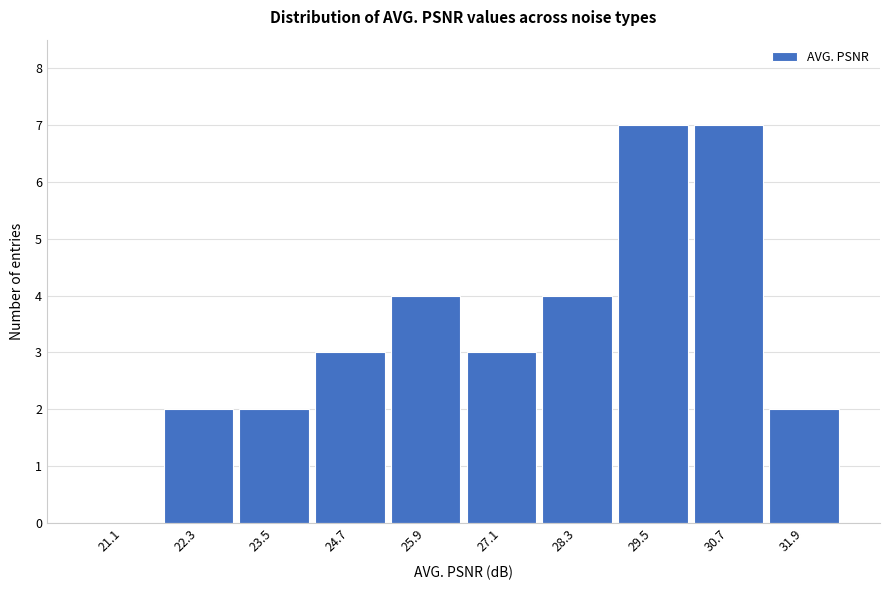

How tall is the bar that spans 24.1 to 25.3 on the x-axis? Neither the bar edges nor the heights are printed on the chart, so give them approximately, as read against the axes.

3